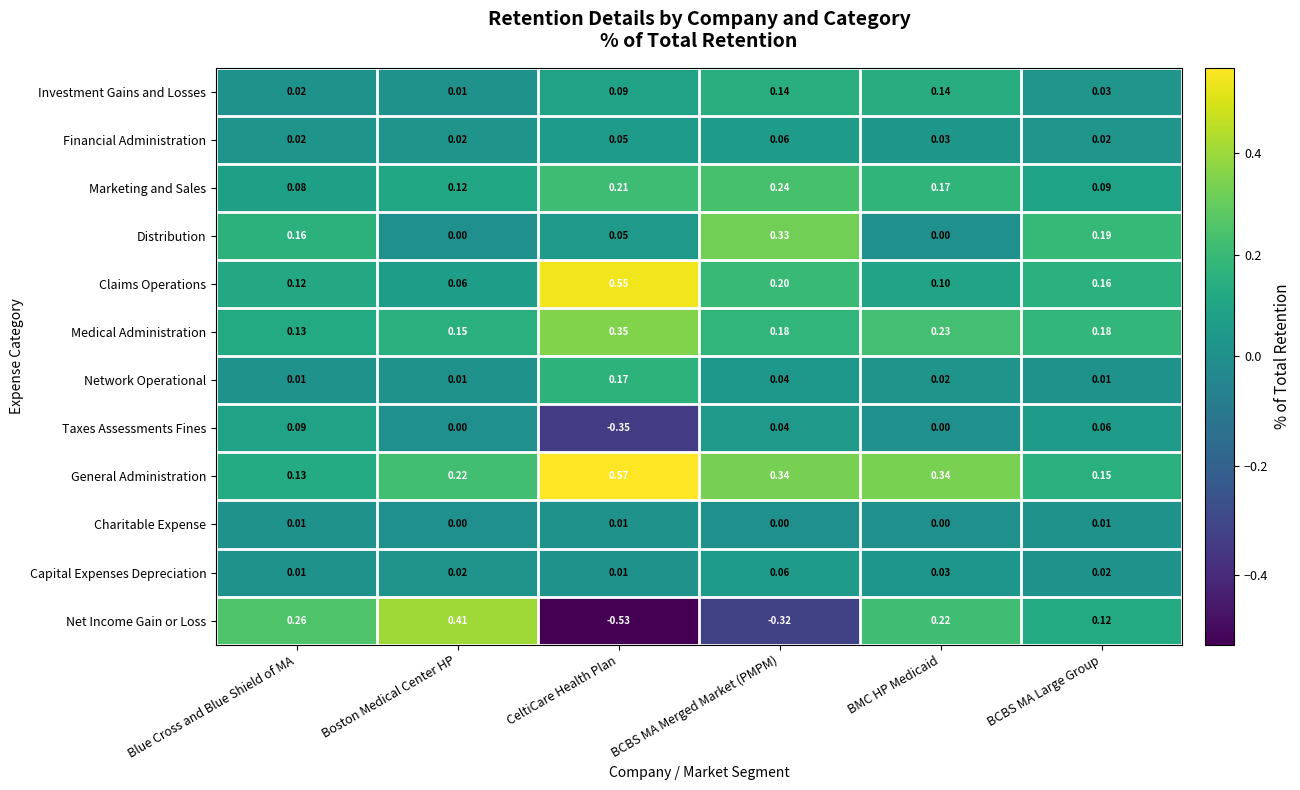

Is the value of Charitable Expense at Blue Cross and Blue Shield of MA greater than the value of Claims Operations at CeltiCare Health Plan?

No